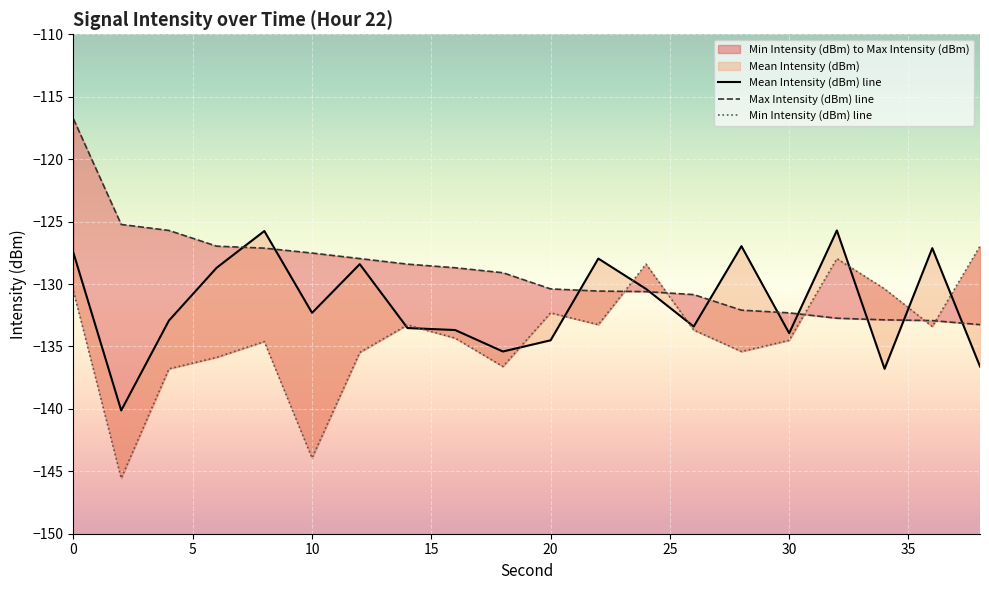

Is it true that Max Intensity (dBm) line equals -72.2 at 40?

False